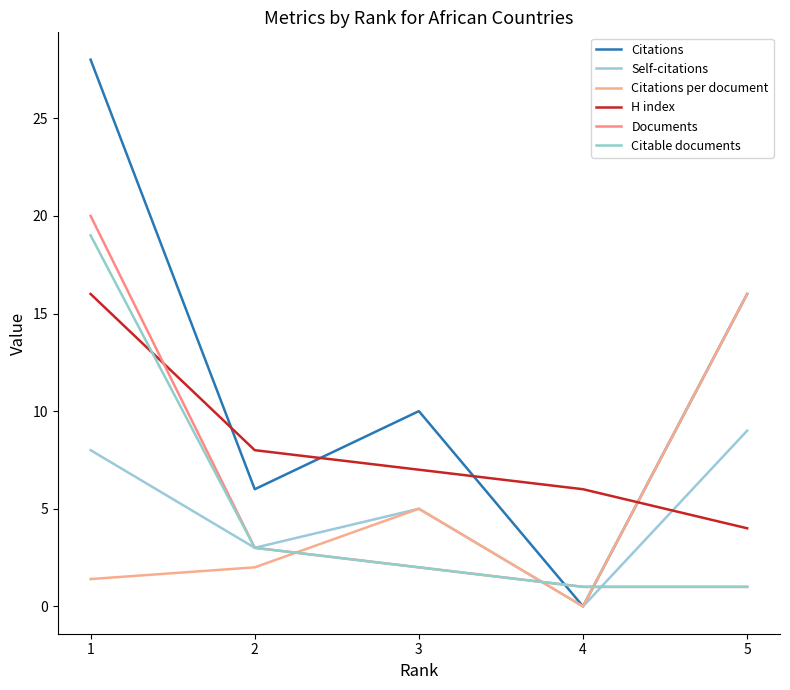

Does the chart display data point markers on the line(s)?

No